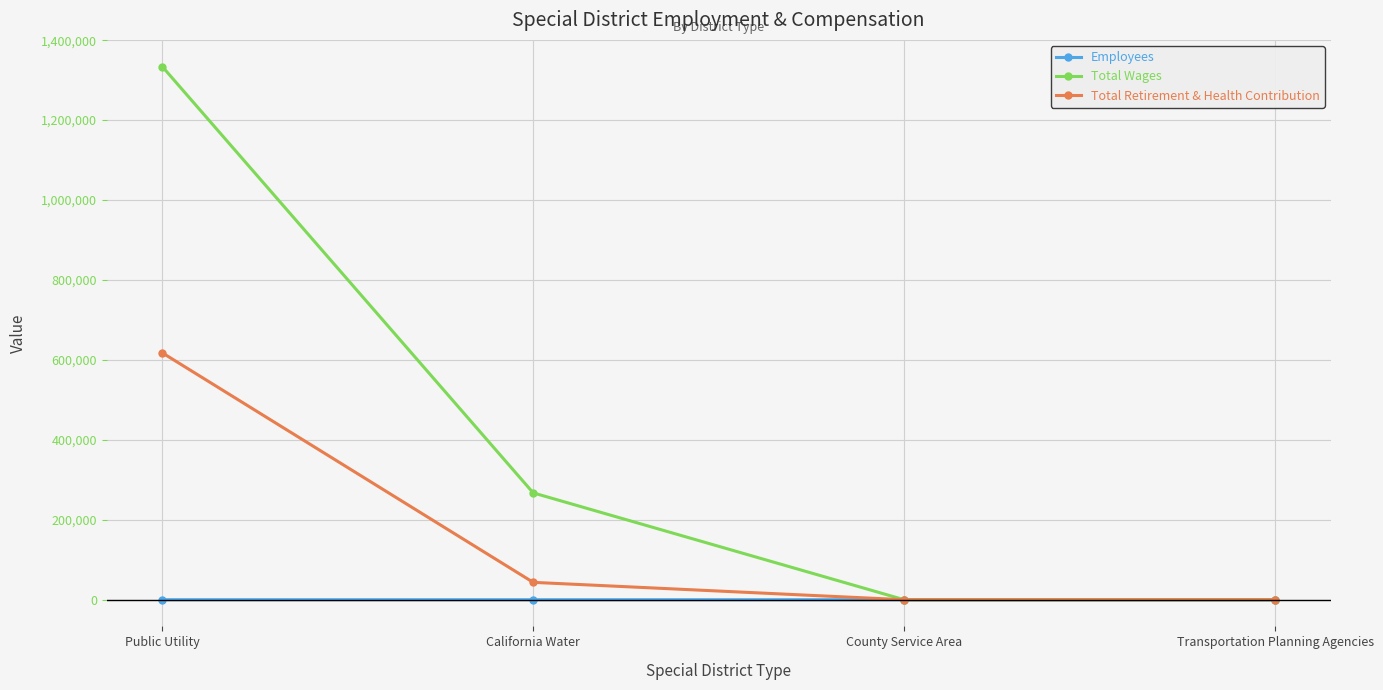

How many times do Total Wages and Employees cross each other?

1